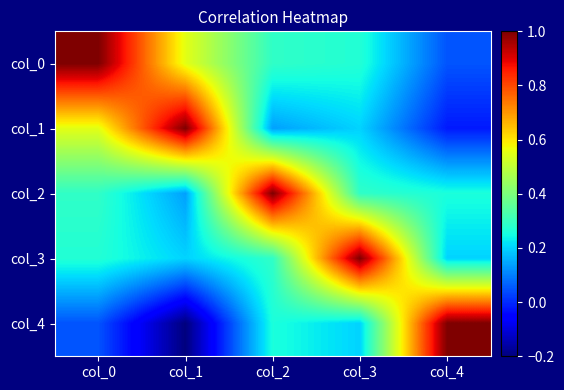

What is the smallest value displayed?

-0.2